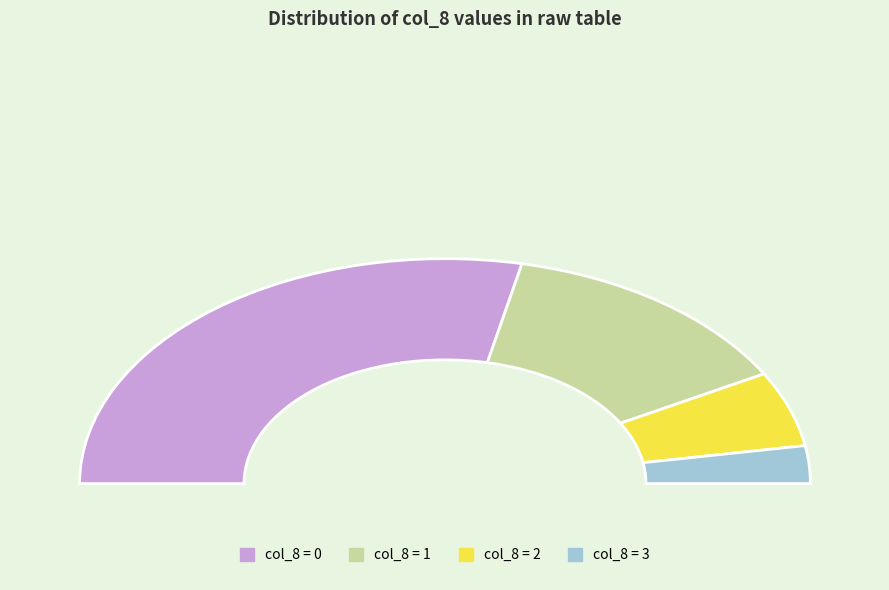

To the nearest percent, what percentage of the pie is 1?

23%